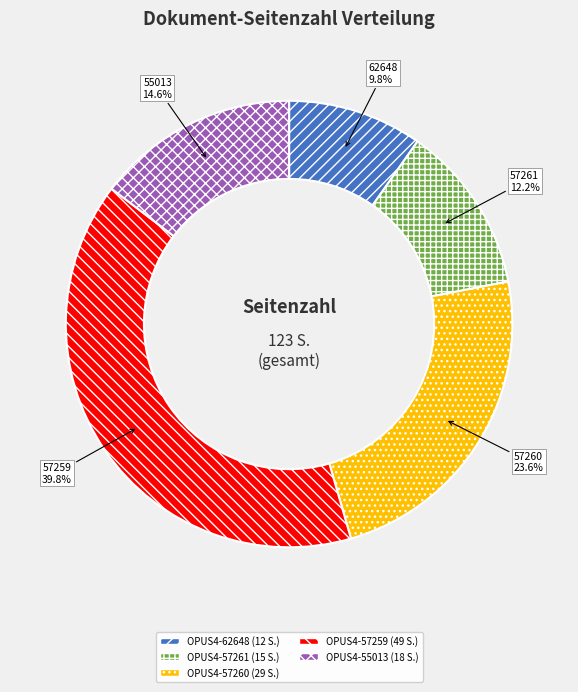

What is the smallest slice in the pie chart?

OPUS4-62648